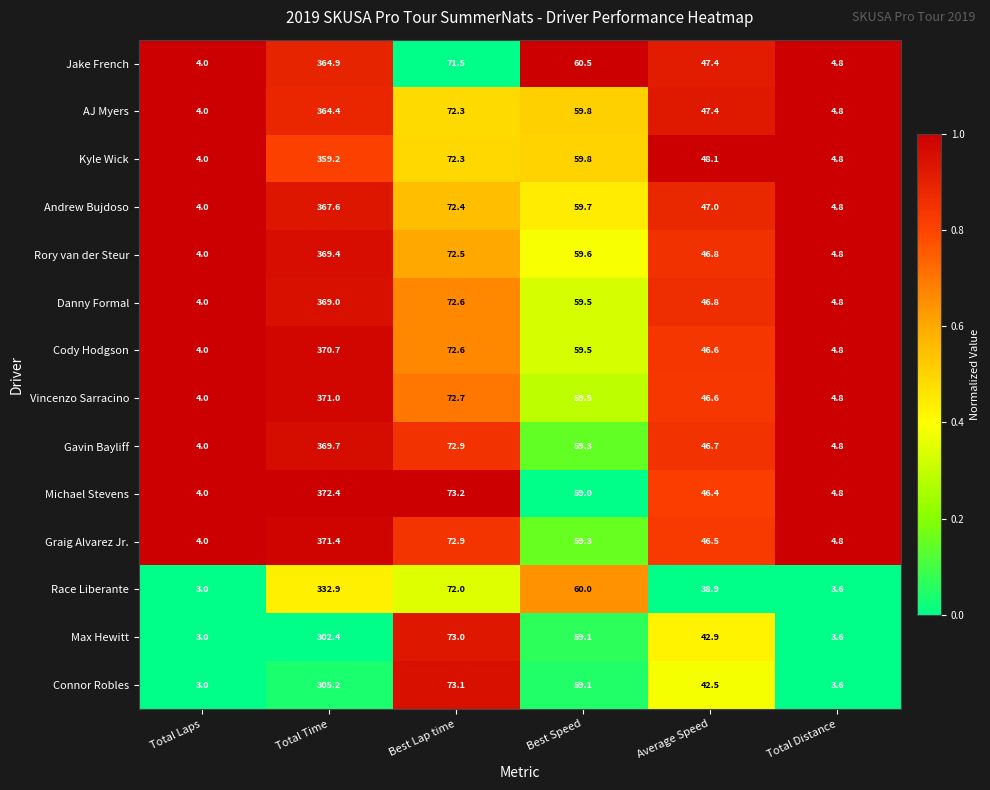

What is the sum of all Cody Hodgson values?

558.2